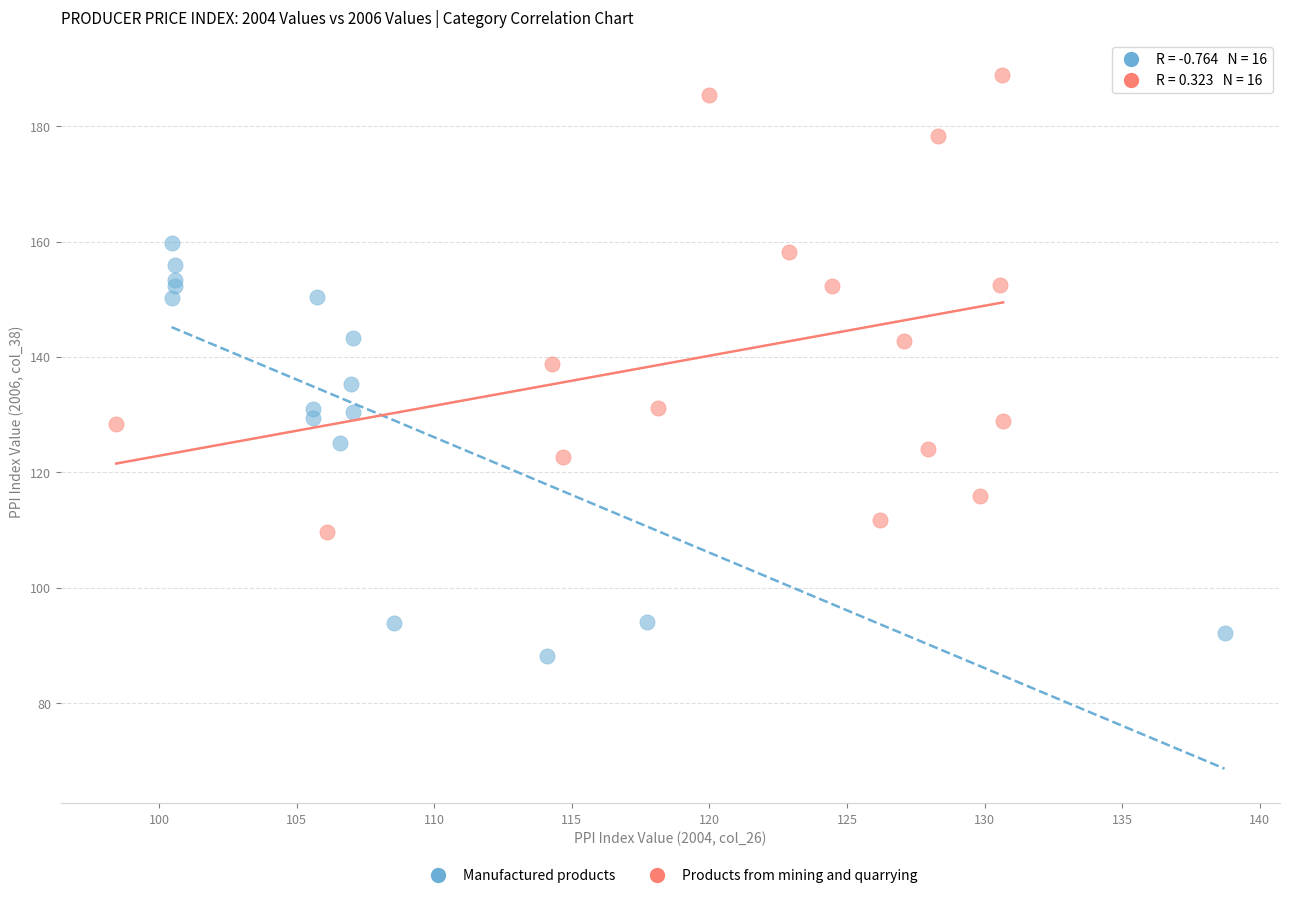

Which series has the largest Y range (max minus min)?

Products from mining and quarrying